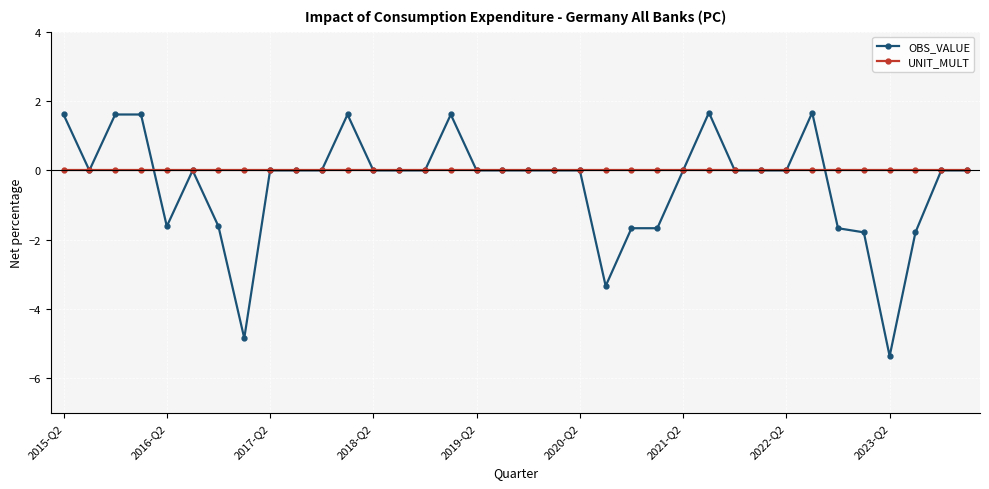

Count the number of data series in this chart.

2